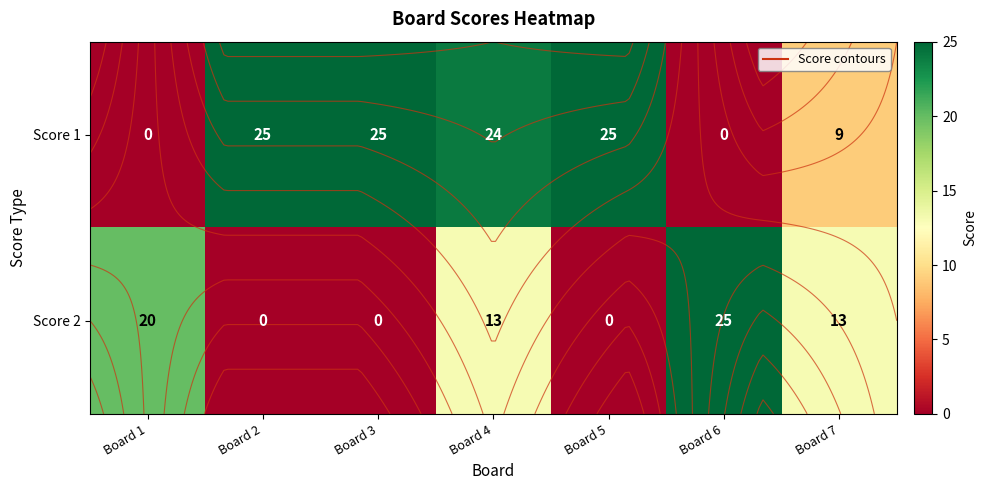

Where is Score 1 nearest to the value 12?

Board 7